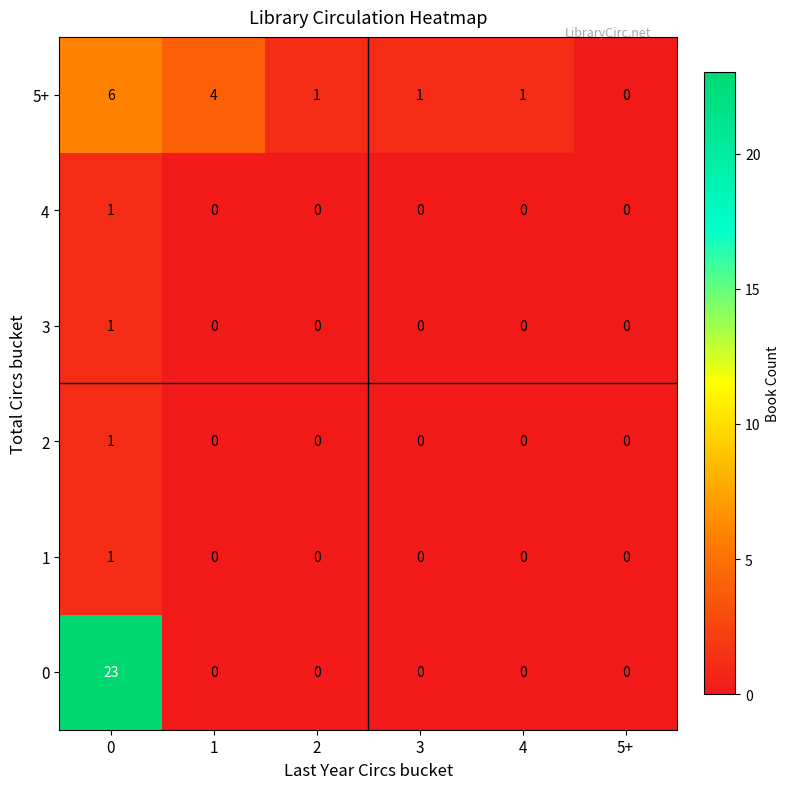

How many series are shown in this chart?

6